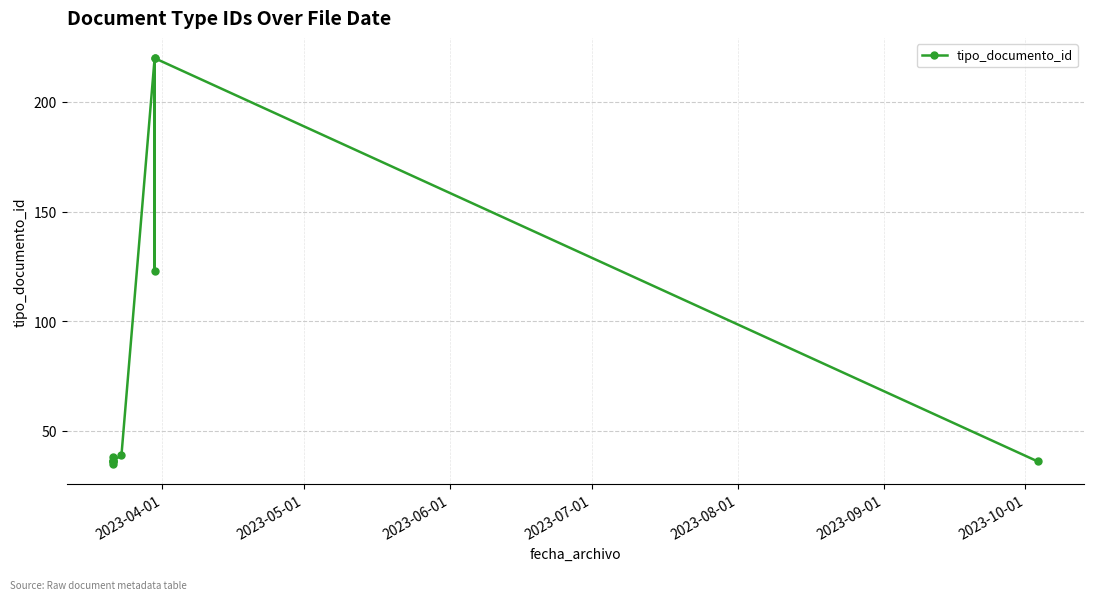

How many points are lower than both their immediate neighbors (excluding endpoints)?

1